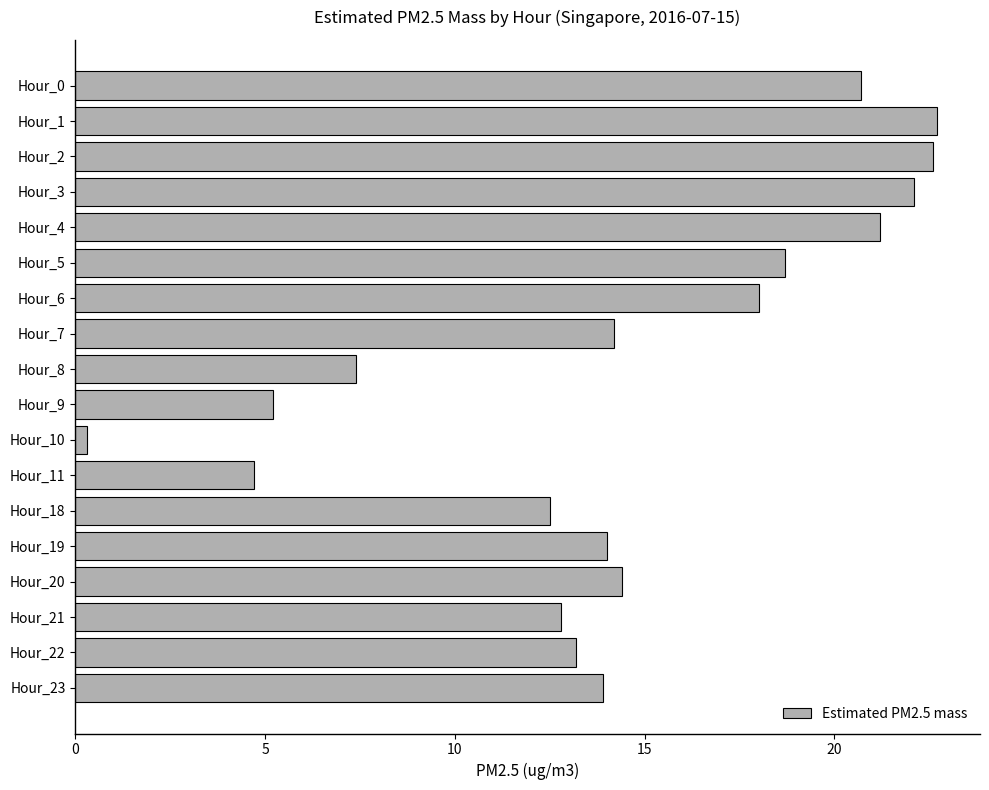

What is the smallest value displayed?

0.3